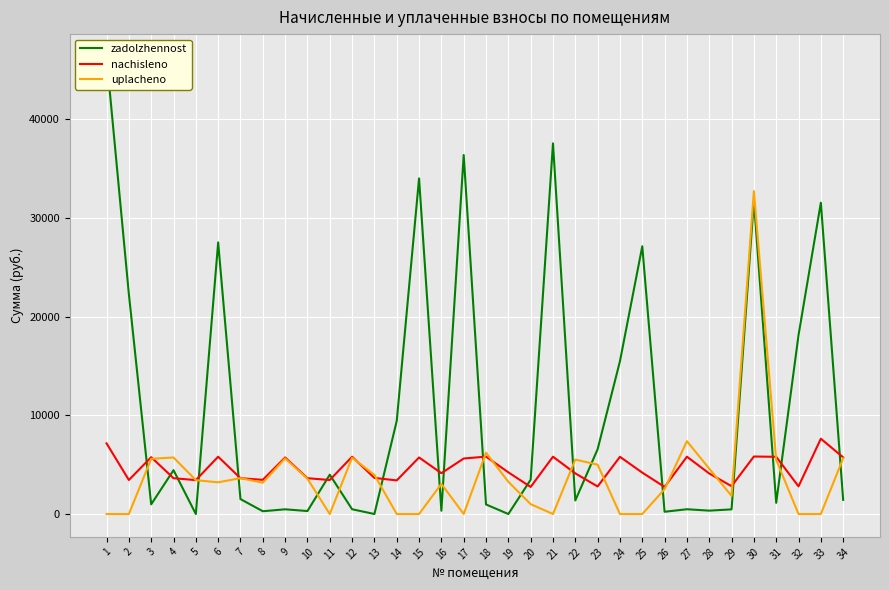

Where is the first local maximum for zadolzhennost?

4